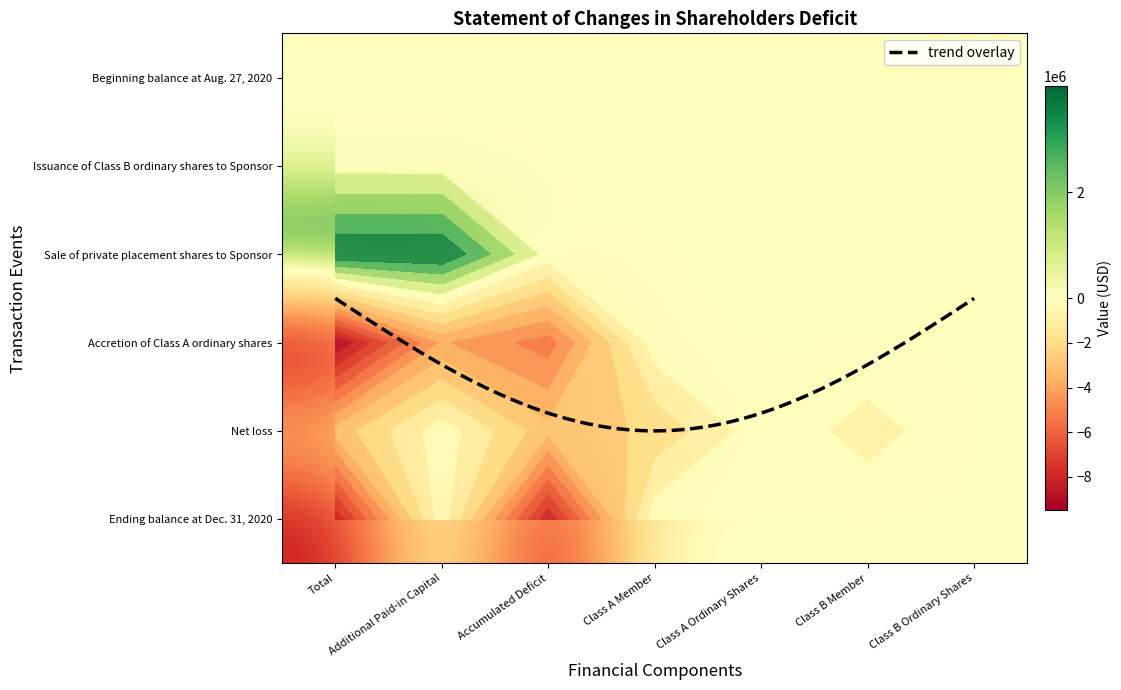

What is the sum of all Accretion of Class A ordinary shares values?

-19021528